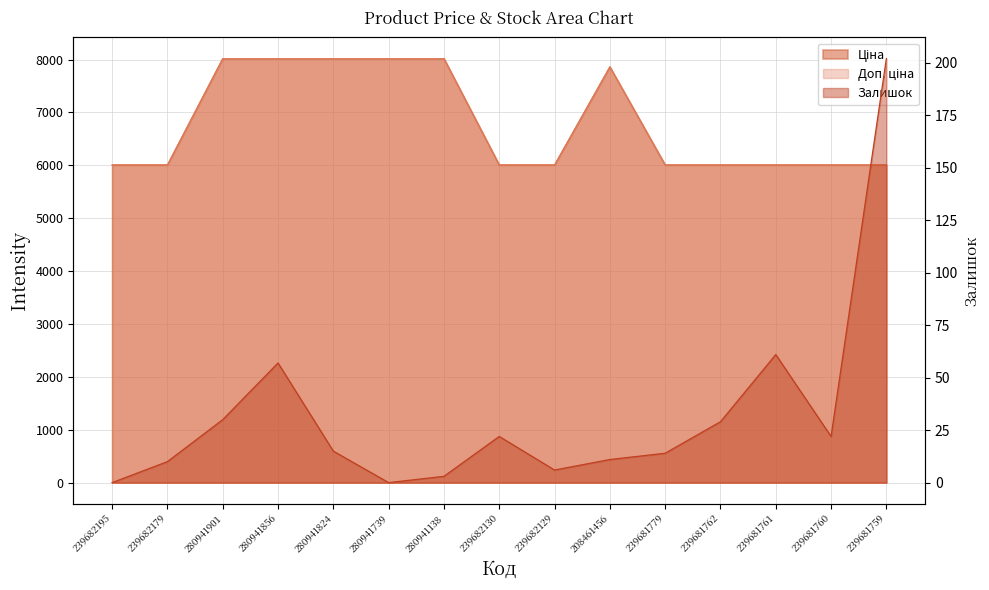

Reading left to right, extract all data points from this chart.

Ціна: 239682195=6008.1	239682179=6008.1	280941901=8019.3	280941856=8019.3	280941824=8019.3	280941739=8019.3	280941138=8019.3	239682130=6008.1	239682129=6008.1	208461456=7864.1	239681779=6008.1	239681762=6008.1	239681761=6008.1	239681760=6008.1	239681759=6008.1
Доп. ціна: 239682195=6008.1	239682179=6008.1	280941901=8019.3	280941856=8019.3	280941824=8019.3	280941739=8019.3	280941138=8019.3	239682130=6008.1	239682129=6008.1	208461456=7864.1	239681779=6008.1	239681762=6008.1	239681761=6008.1	239681760=6008.1	239681759=6008.1
Залишок: 239682195=0.0	239682179=10.0	280941901=30.0	280941856=57.0	280941824=15.0	280941739=0.0	280941138=3.0	239682130=22.0	239682129=6.0	208461456=11.0	239681779=14.0	239681762=29.0	239681761=61.0	239681760=22.0	239681759=202.0